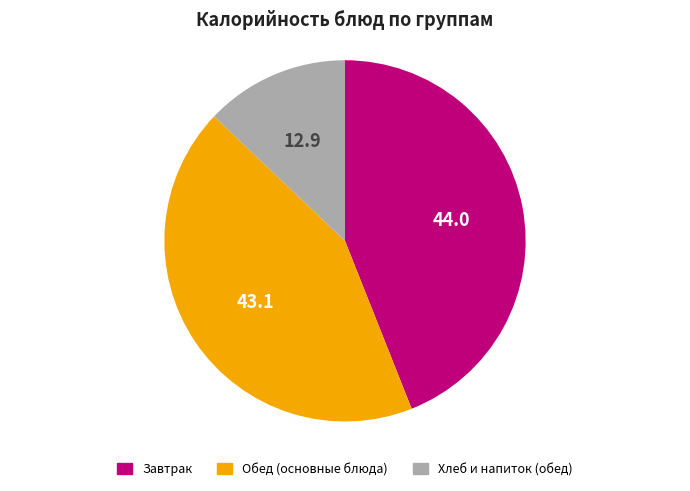

Combined, do Обед (основные блюда) and Хлеб и напиток (обед) account for over 50%?

Yes